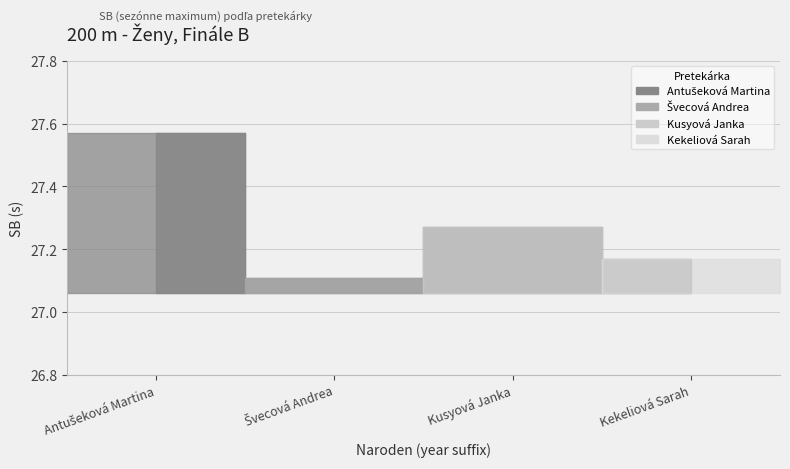

At which category does the data reach its first local valley?

Švecová Andrea